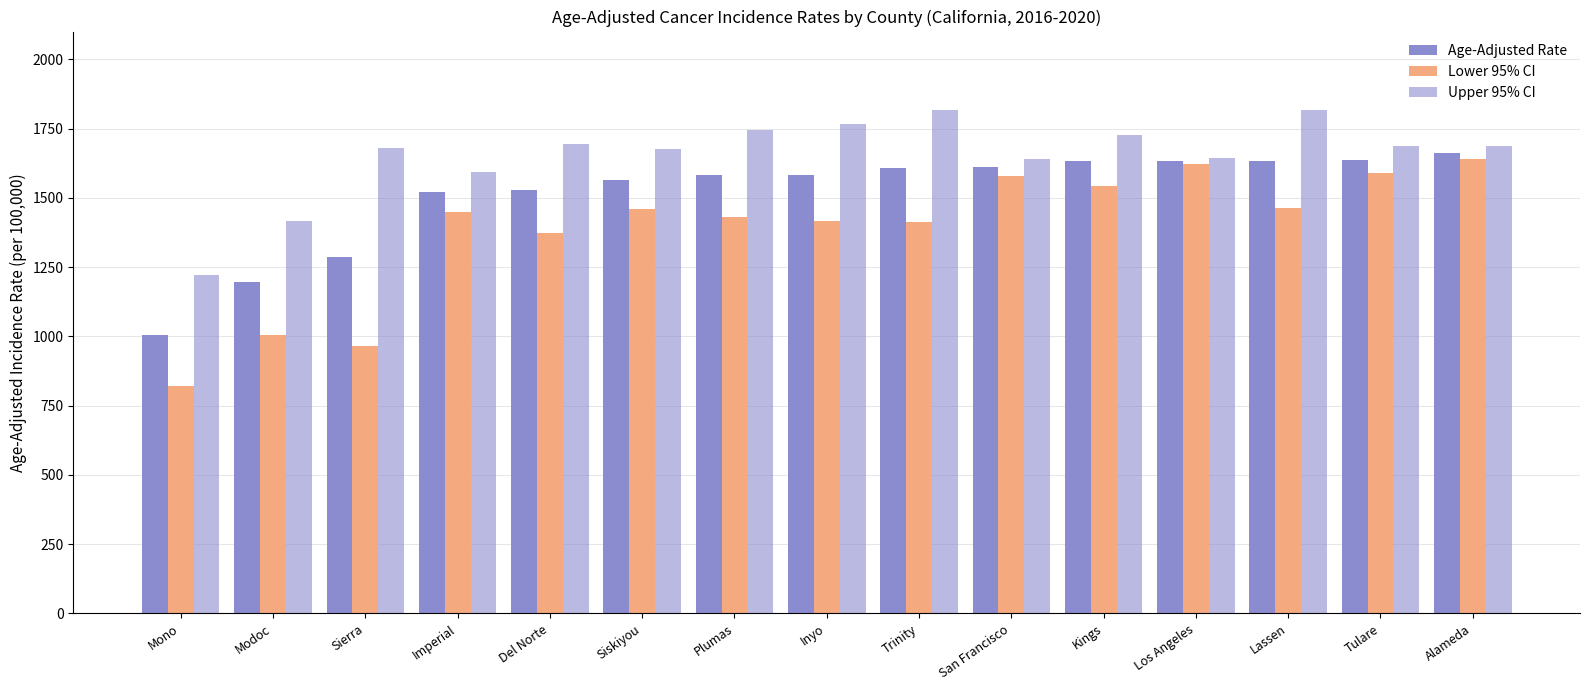

What is the value of the Age-Adjusted Rate bar at the 6th from the left?

1564.8